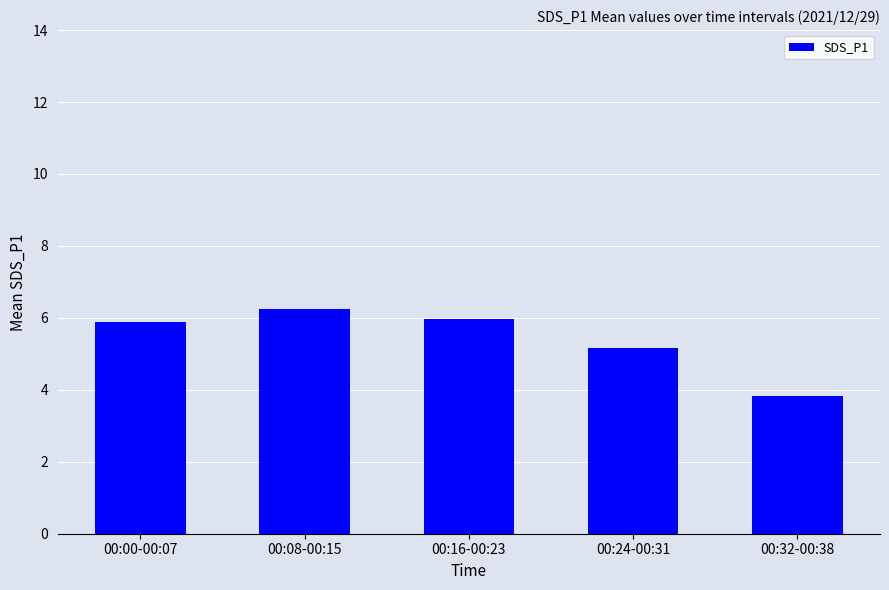

Does the chart contain stacked bars?

No